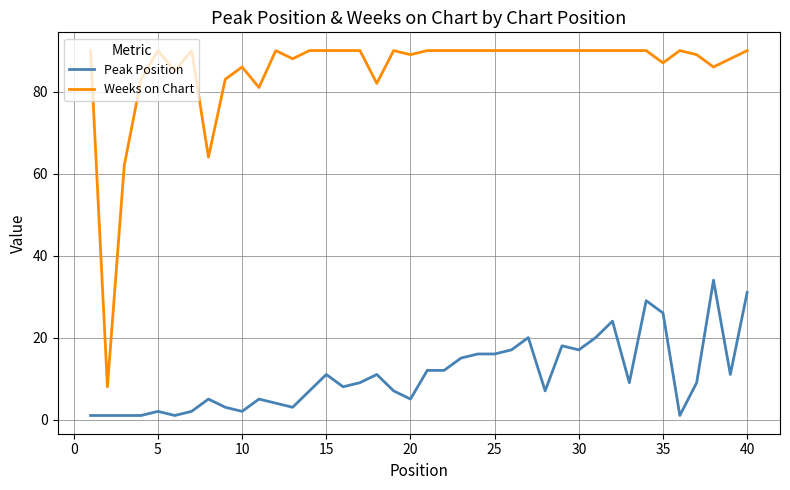

Which series has the largest total across all categories?

Weeks on Chart